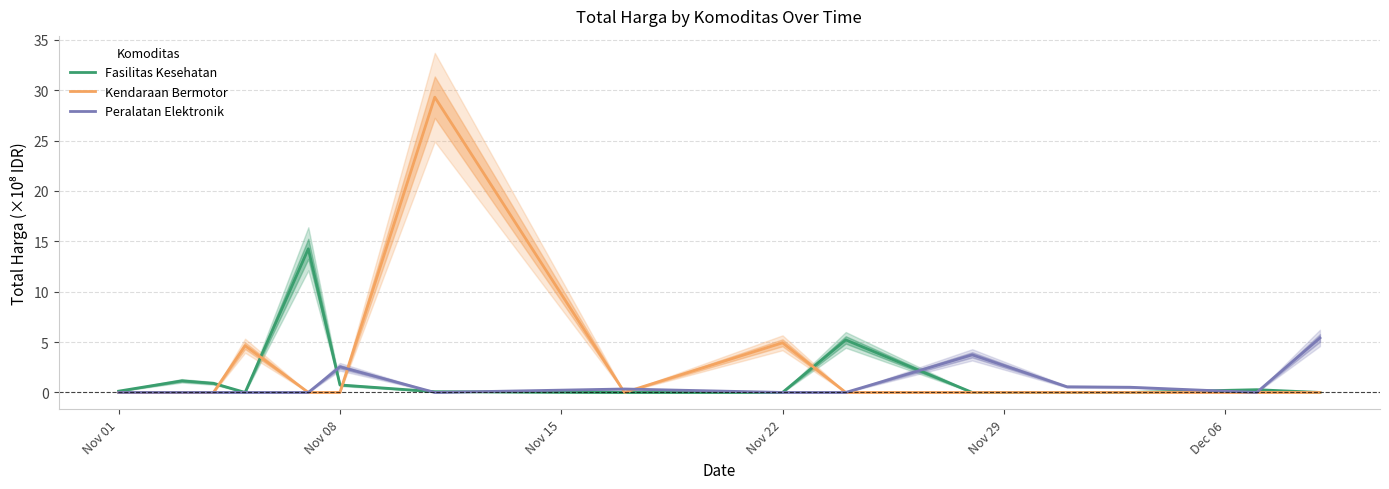

How many data points does each series have?

15